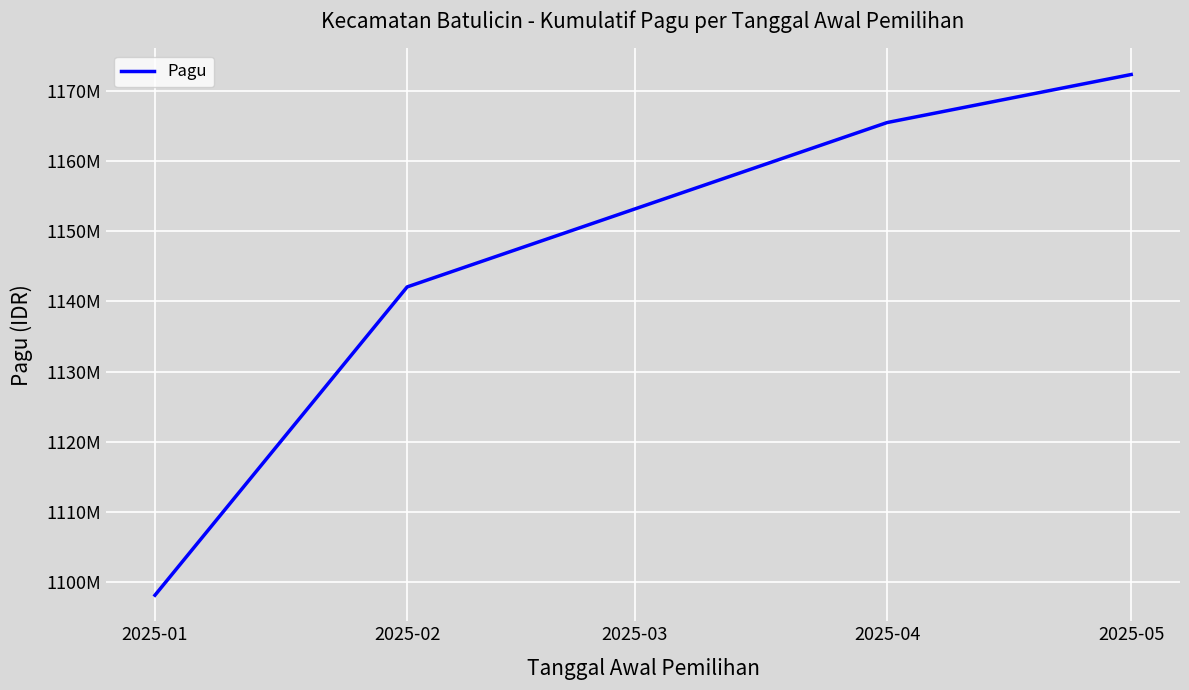

True or false: the data shows 575381531 at 2025-02.

False